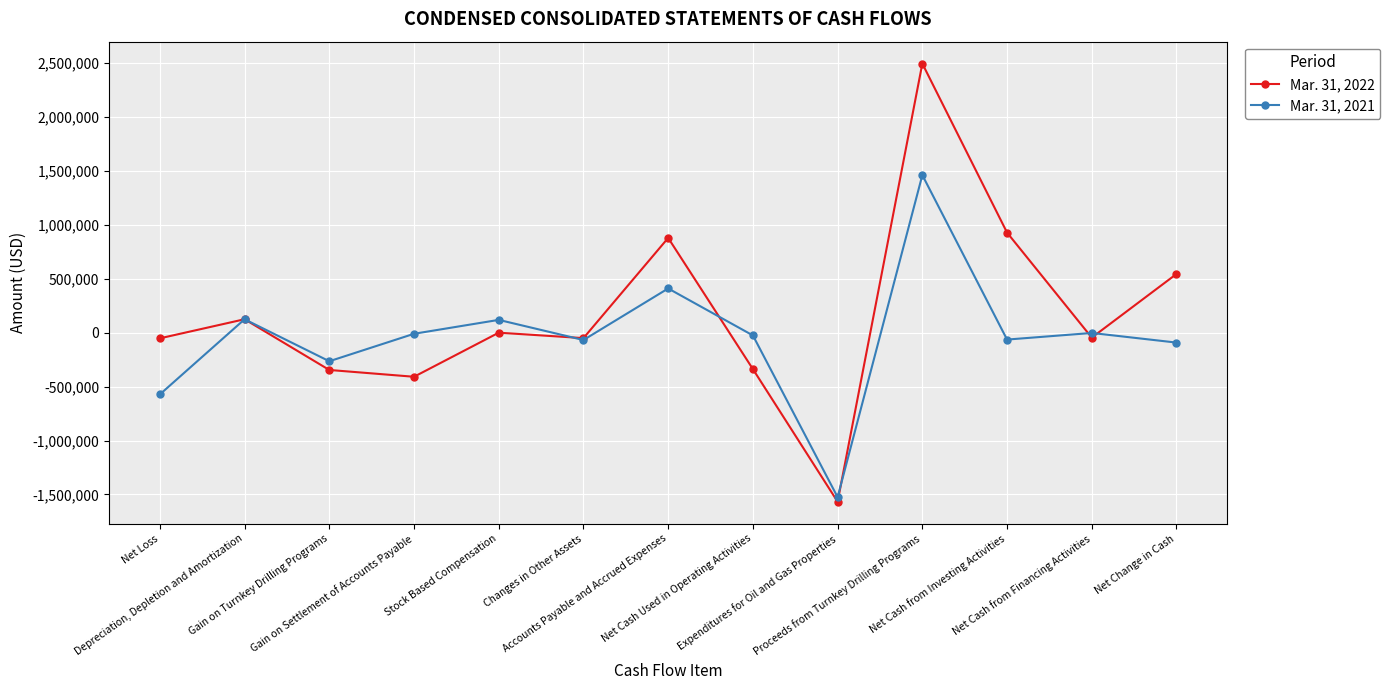

Which series has the widest spread of values?

Mar. 31, 2022